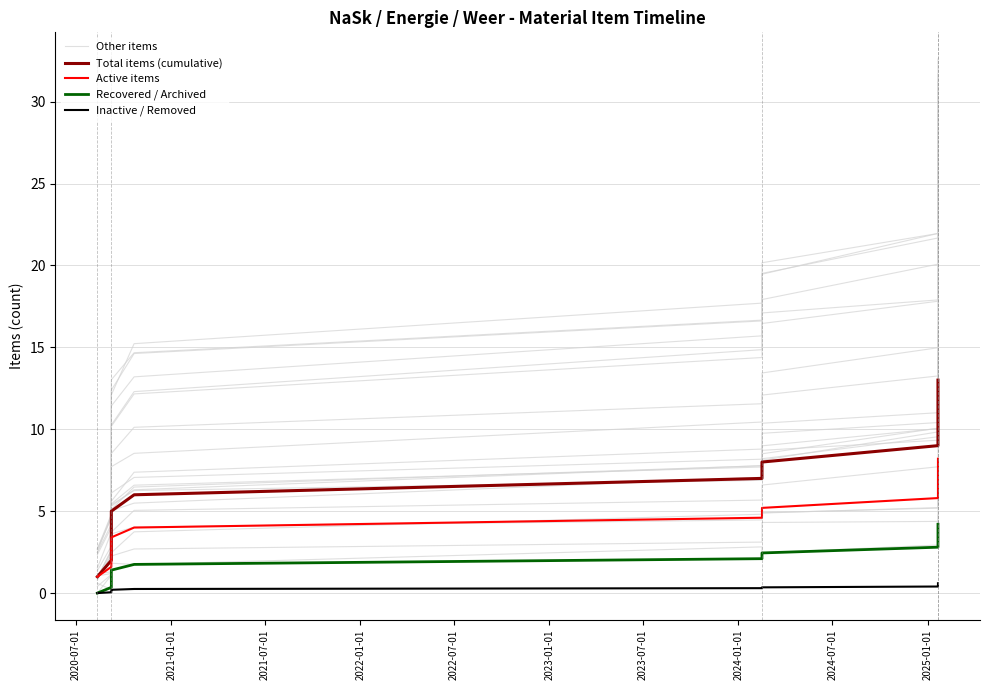

True or false: Other items and Recovered / Archived intersect in this chart.

False